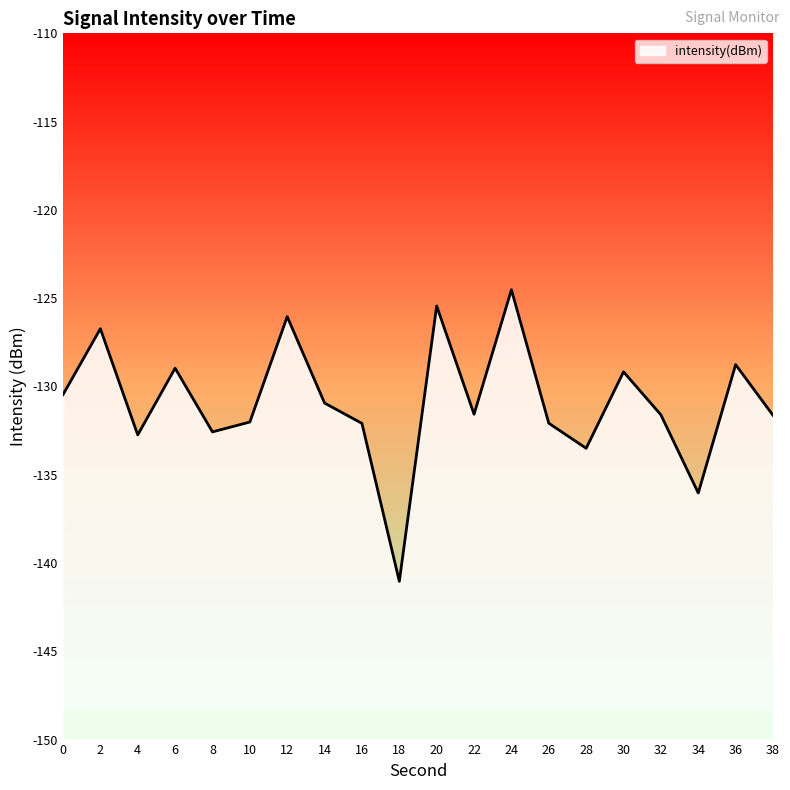

What is the smallest value displayed?

-141.0